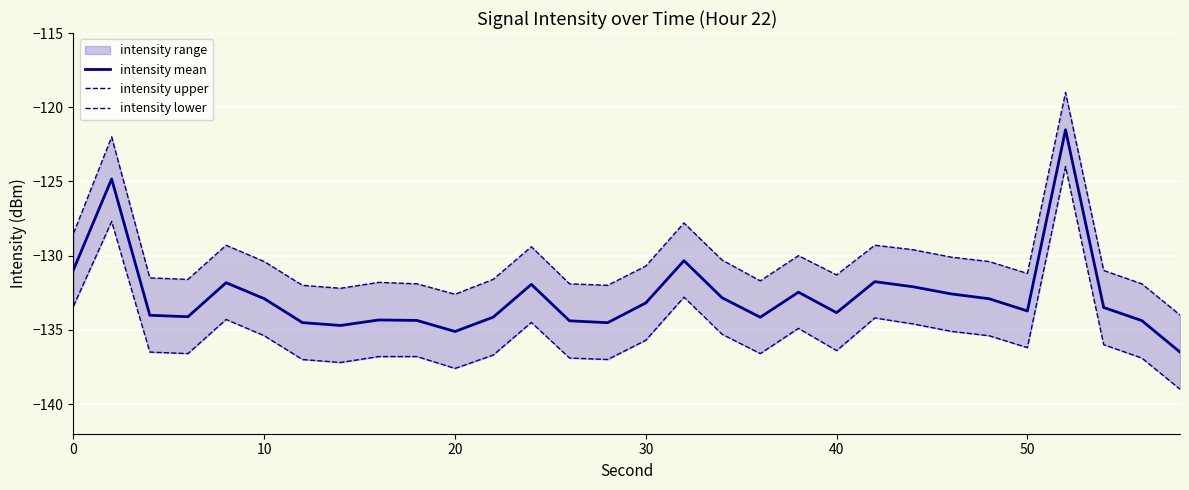

What is the highest value of the intensity mean series?

-121.5